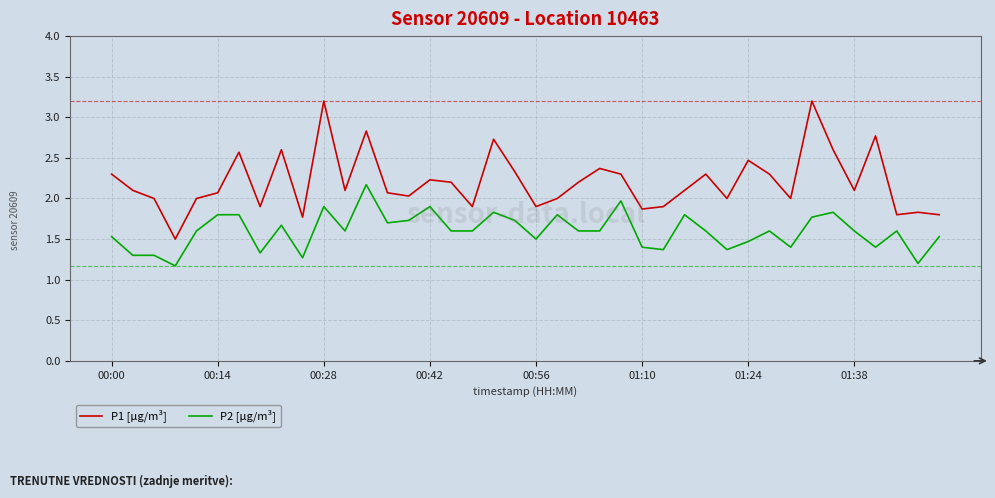

Which series has the largest range (max minus min)?

P1 [µg/m³]